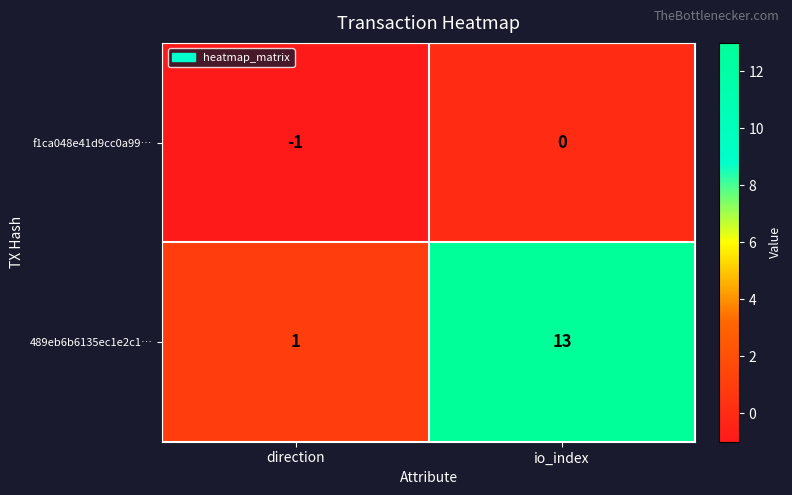

What is the difference between the highest and lowest values at io_index?

13